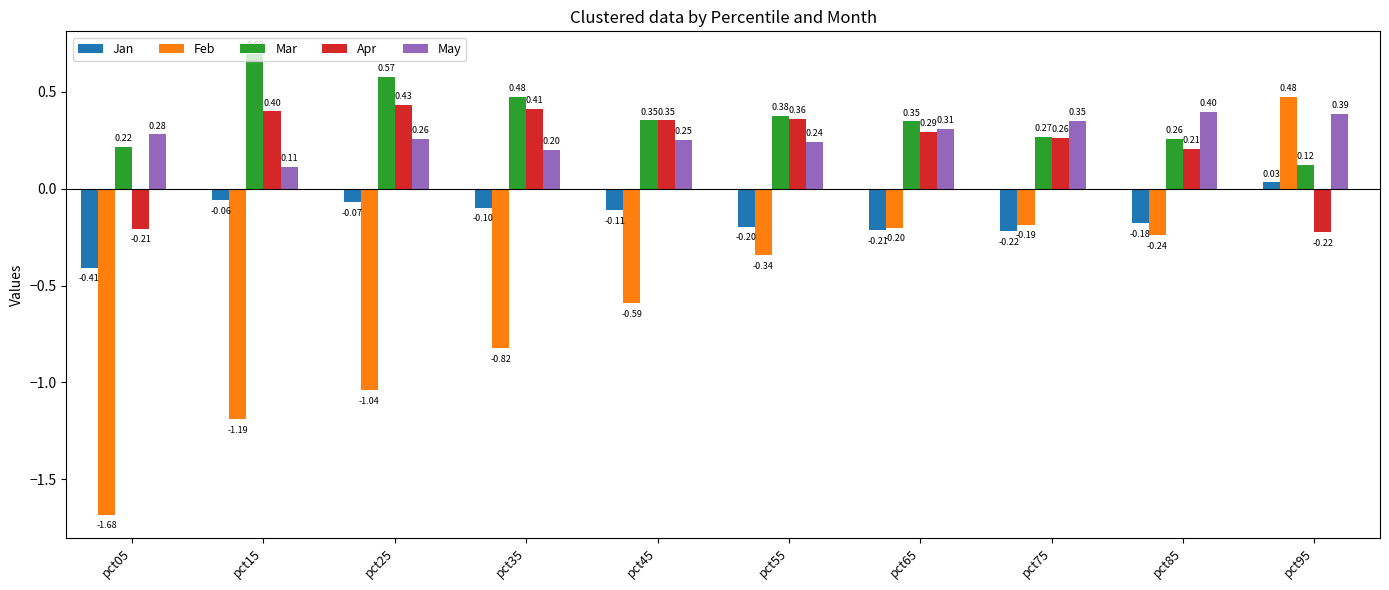

Between pct65 and pct95, which series saw the biggest shift?

Feb